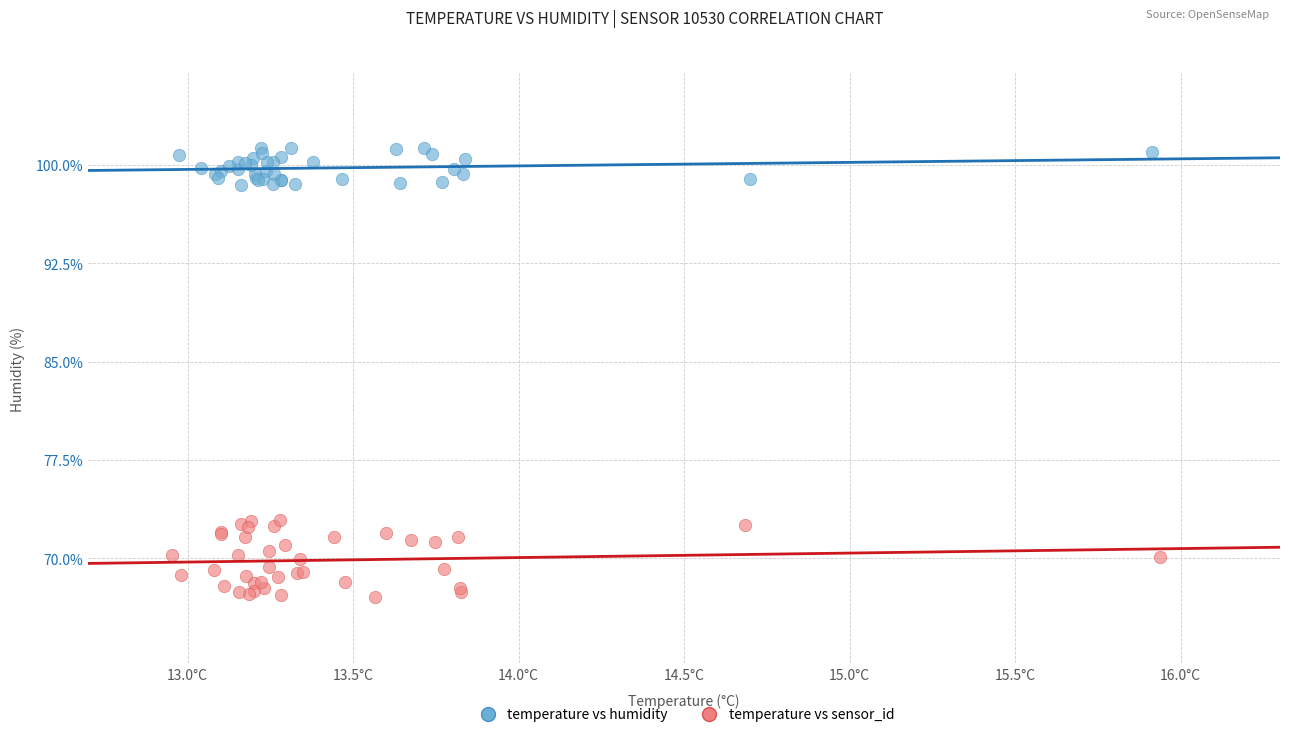

Which series contains the highest Y value?

temperature vs humidity